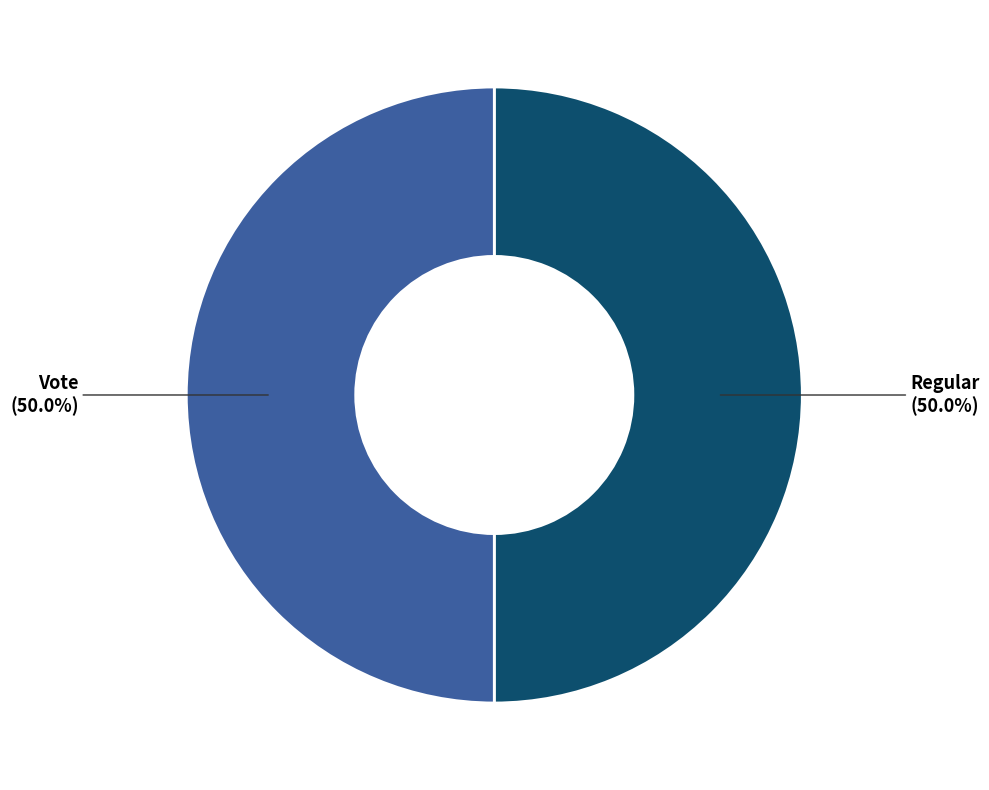

Do Regular and Vote together represent more than half of the pie?

Yes